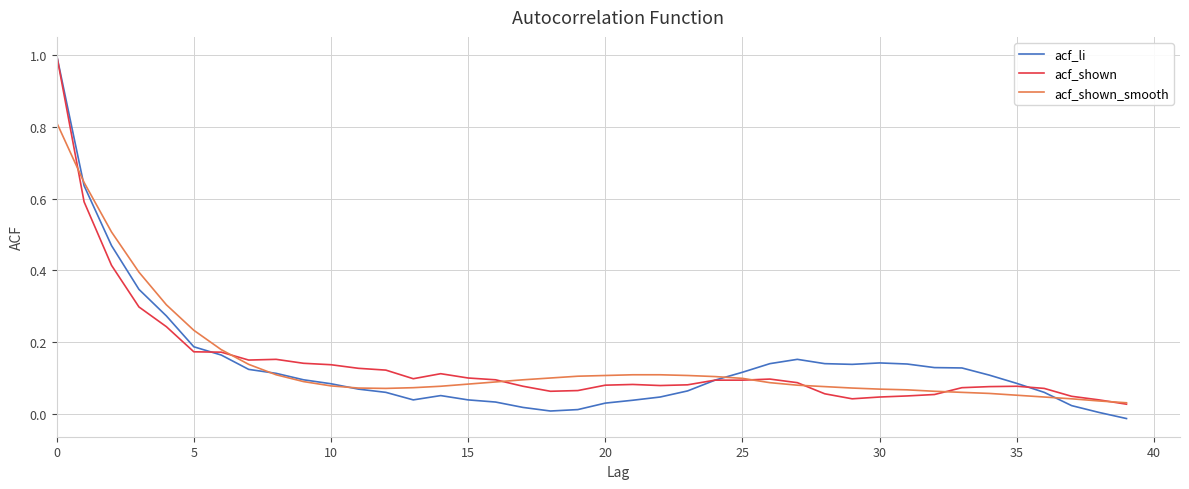

What is the greatest value displayed?

1.0